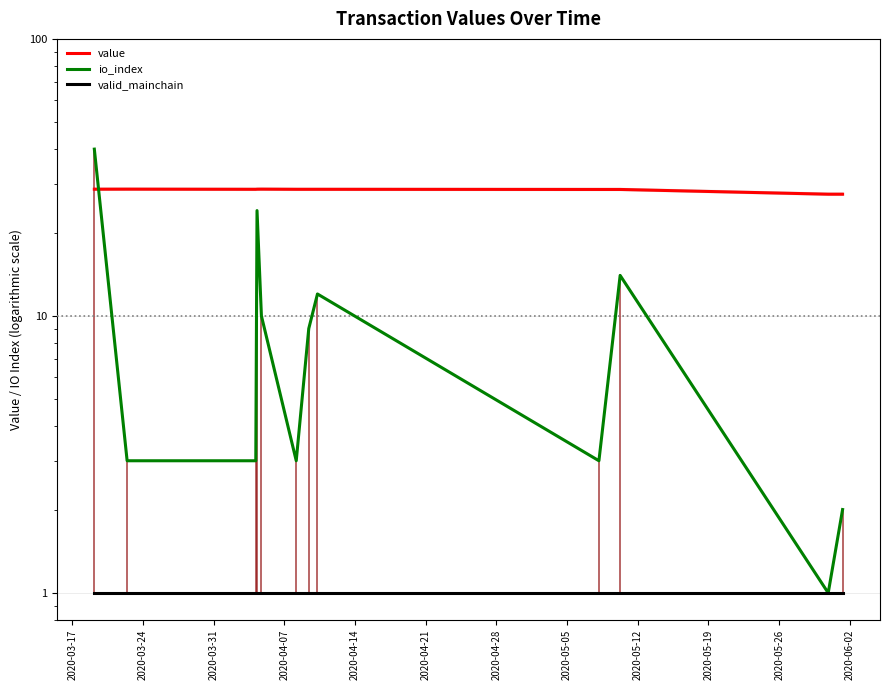

List the series in order of their overall mean, highest first.

value, io_index, valid_mainchain